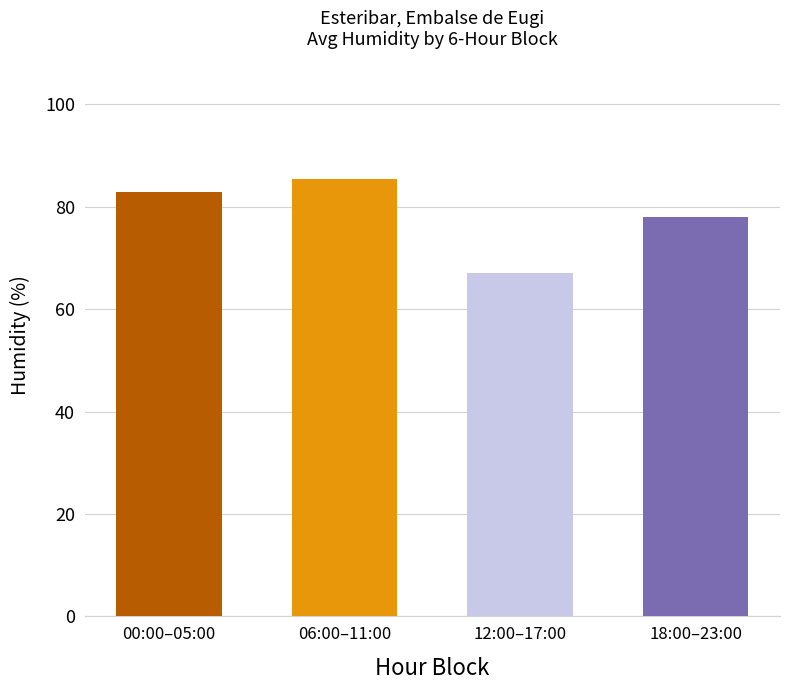

Approximately how many times larger is the value at 18:00–23:00 compared to 06:00–11:00?

0.9